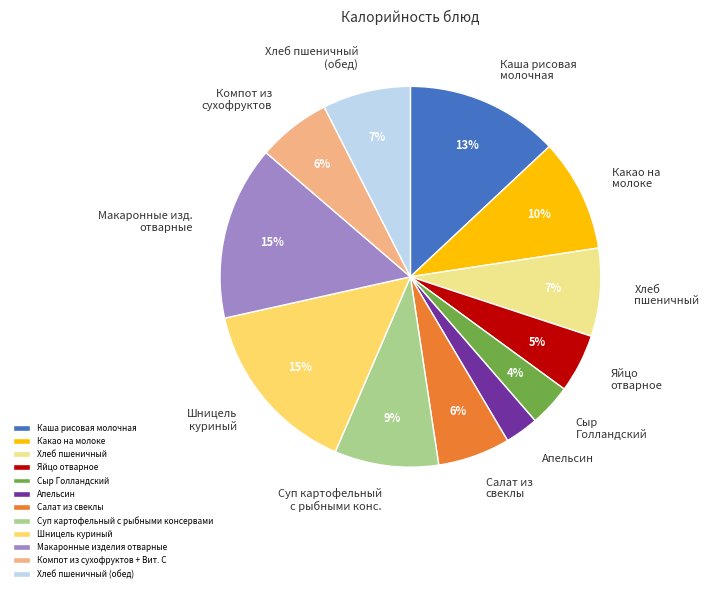

Is it true that Макаронные изделия отварные is 1% of the pie?

False